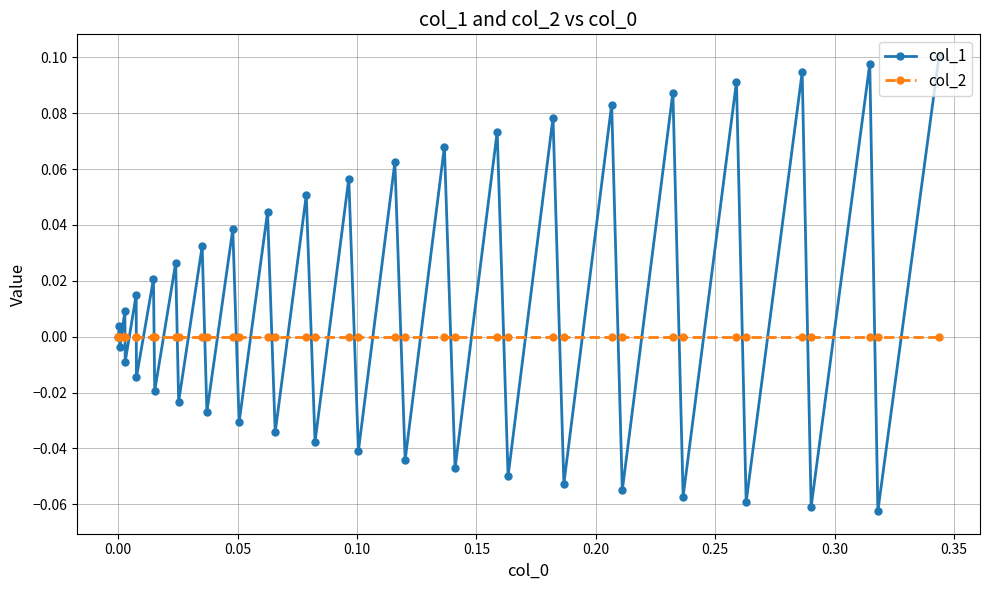

List the series in order of their overall mean, lowest first.

col_2, col_1